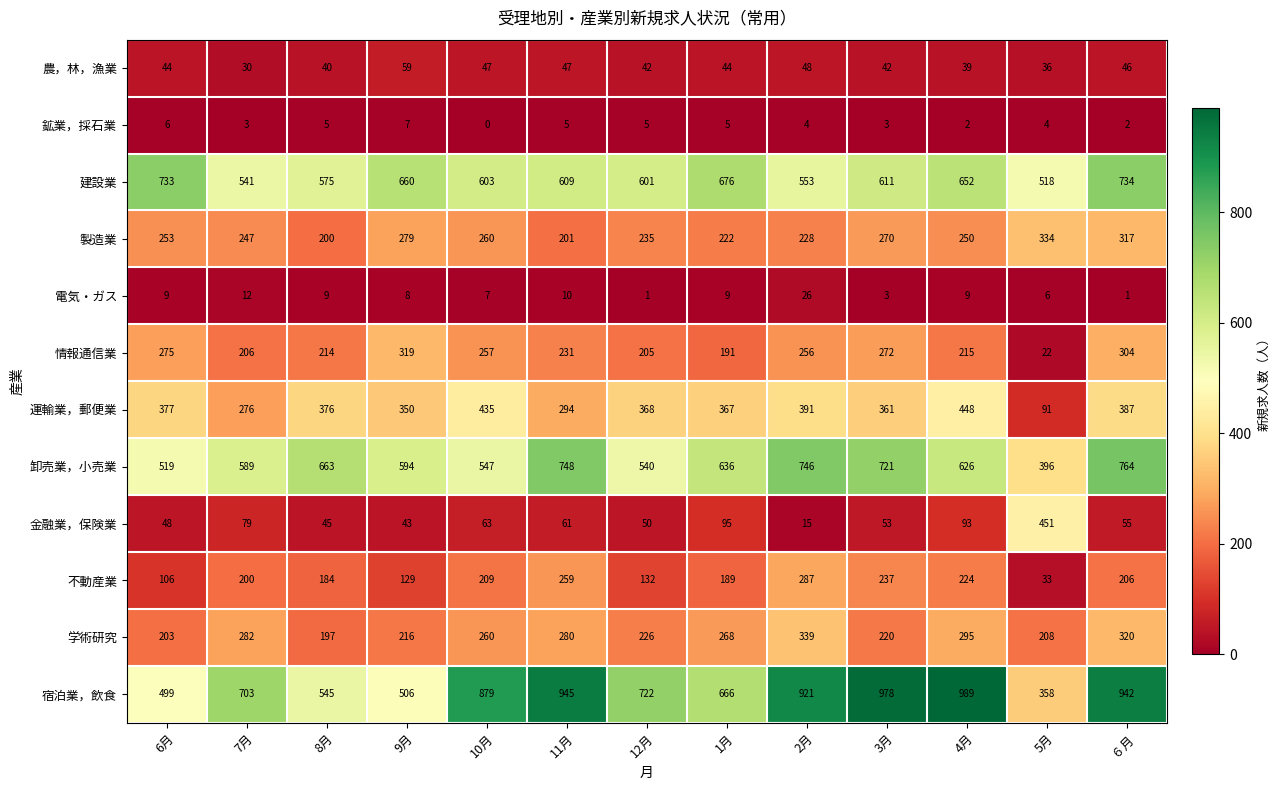

The value of 製造業 at 10月 is 260. True or false?

True